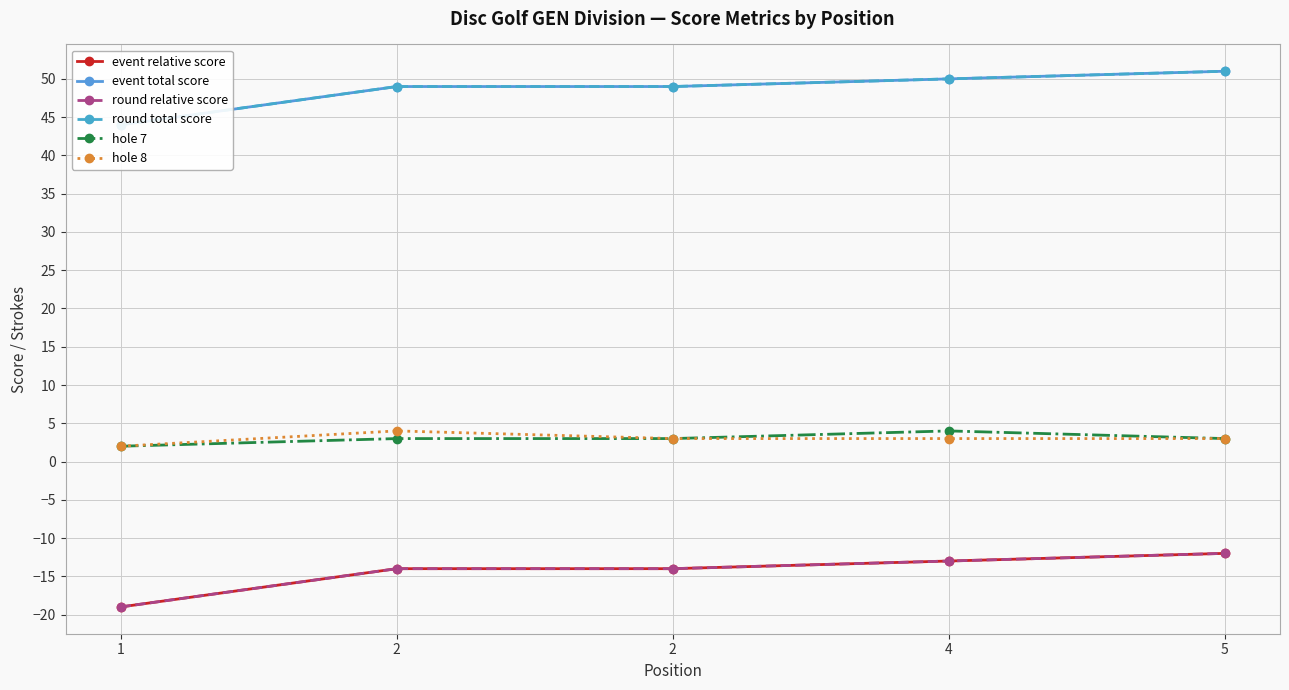

True or false: round total score has more than 2 points higher than both neighbors.

False